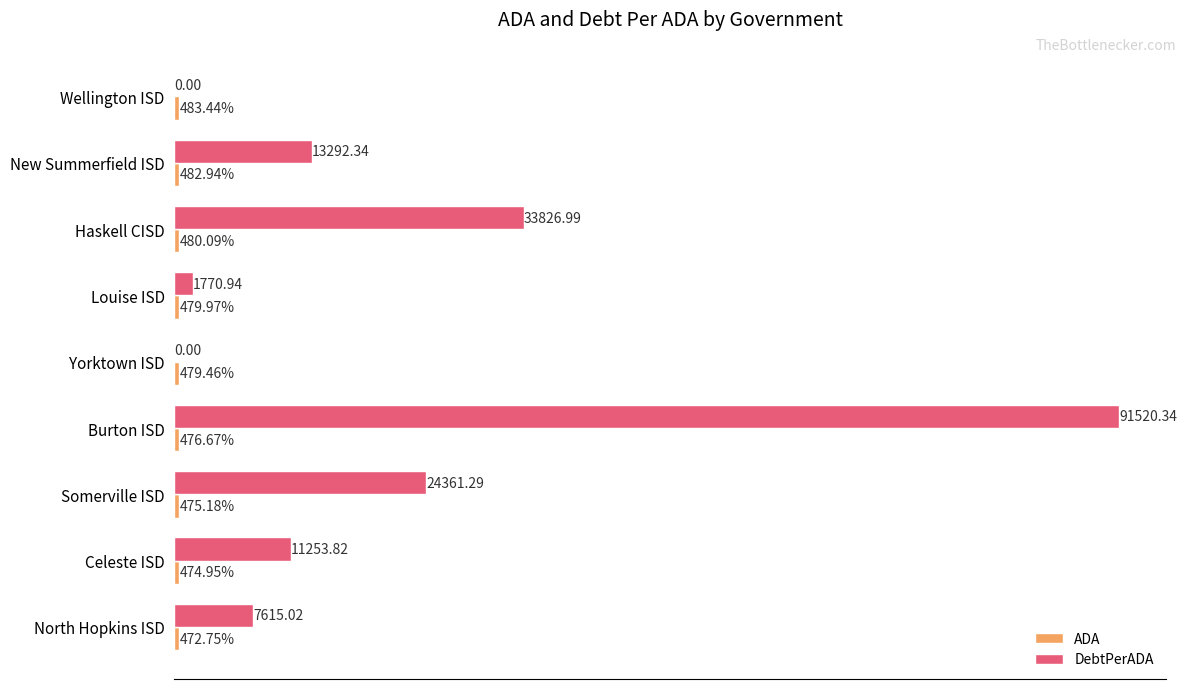

Which label corresponds to the largest value in the chart?

Burton ISD